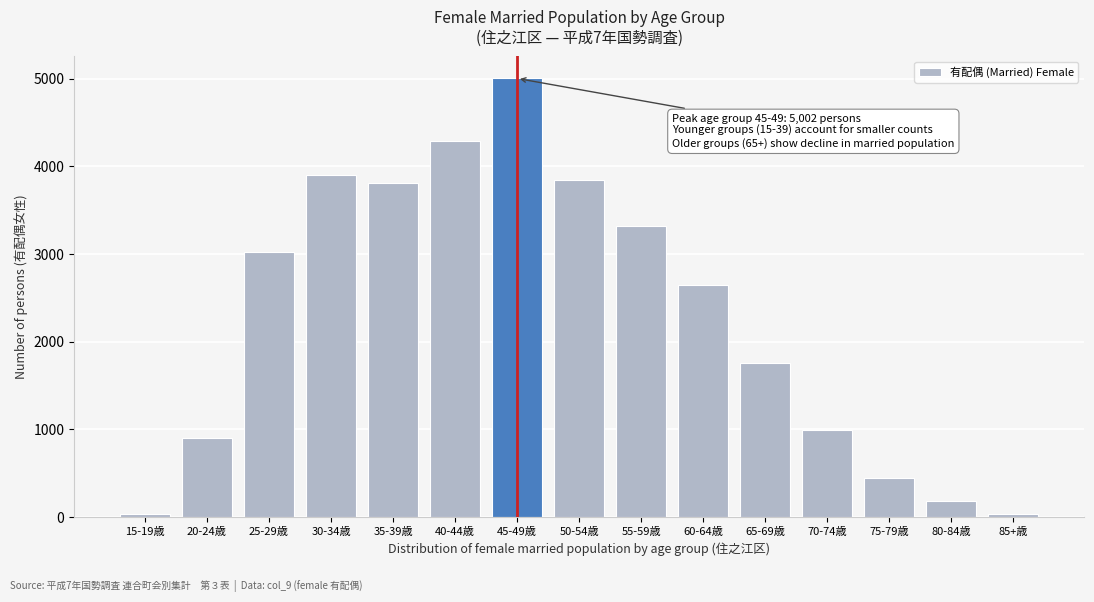

Approximately how many times larger is the value at 30-34歳 compared to 25-29歳?

1.3